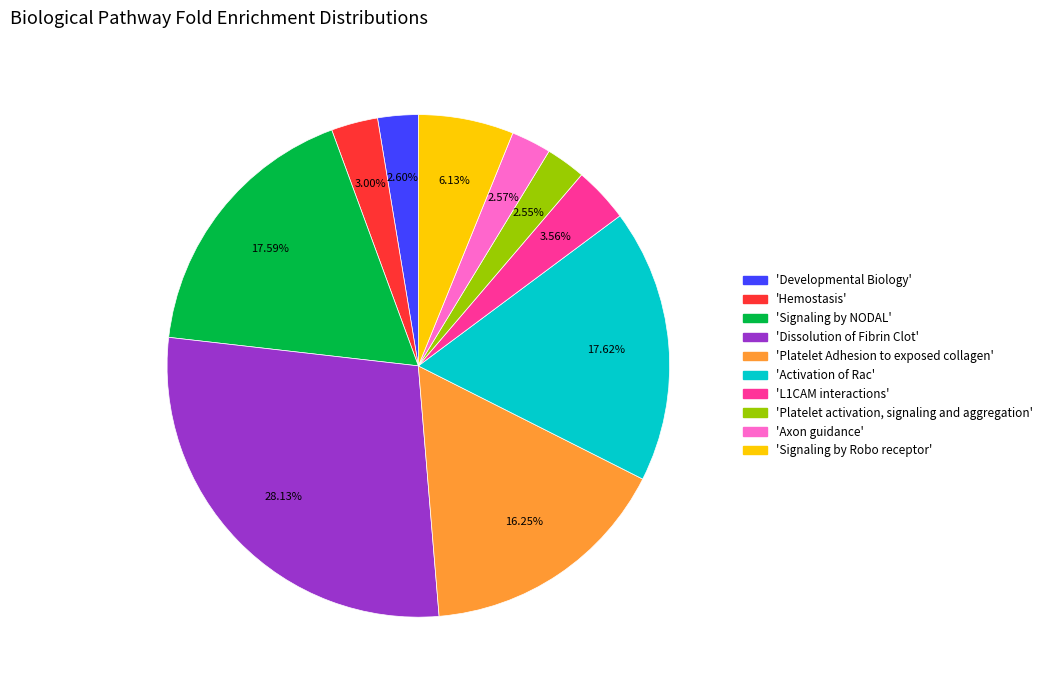

Is there any slice that represents more than half of the pie?

No